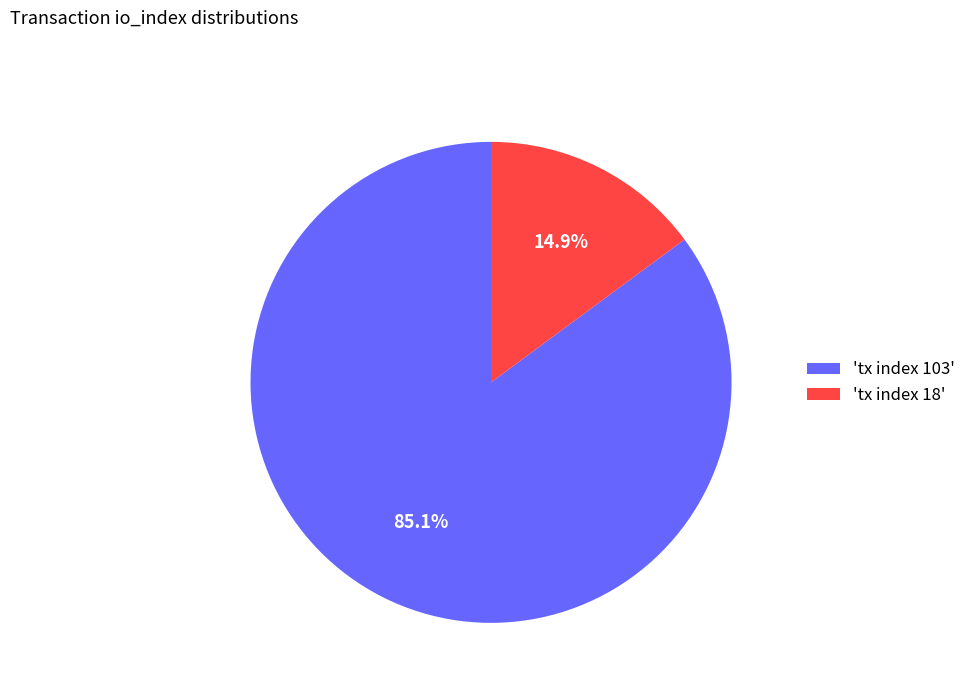

Is the sum of 'tx index 103' and 'tx index 18' greater than half?

Yes